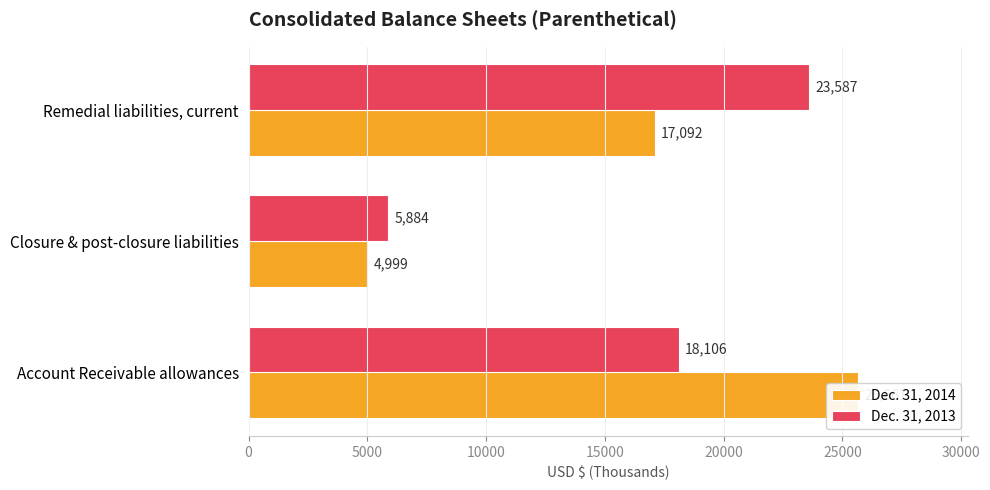

What is the sum of all Dec. 31, 2013 values?

47577